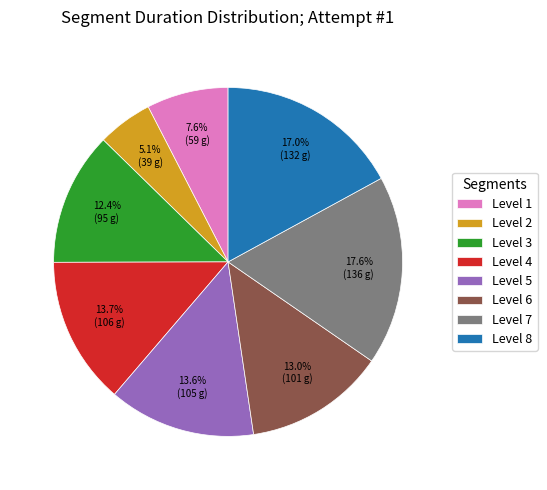

What is the smallest slice in the pie chart?

Level 2